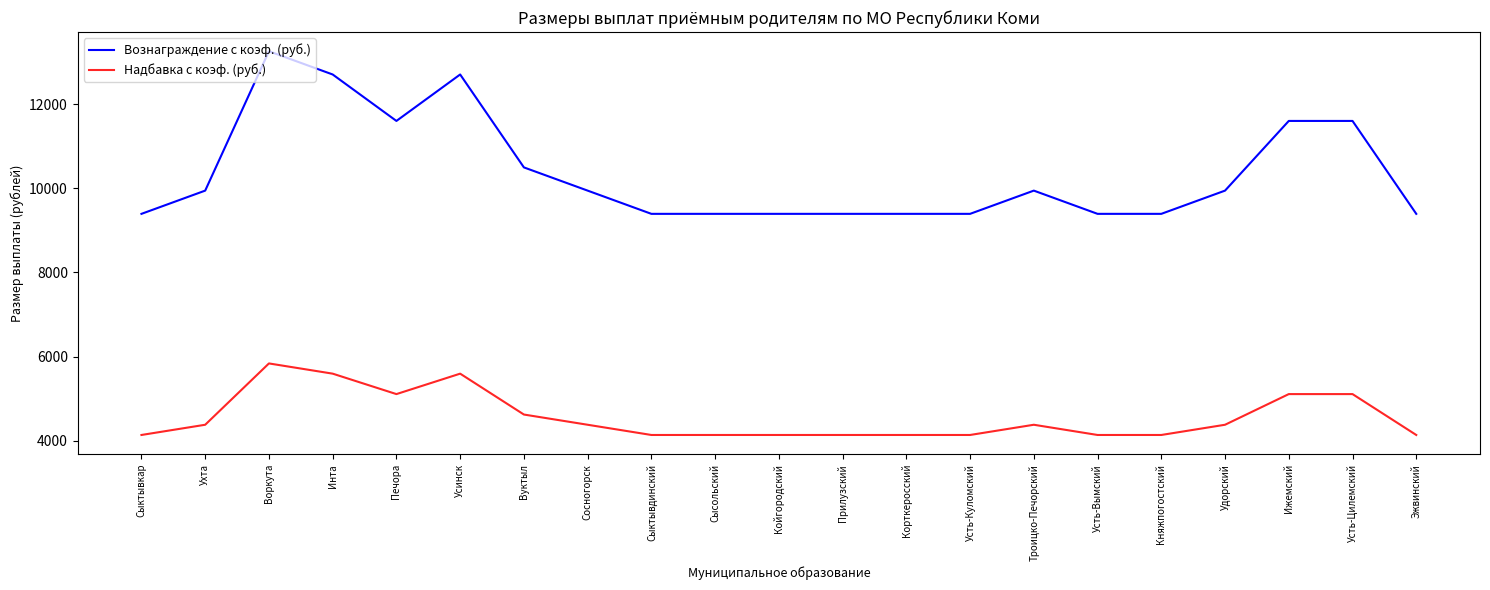

How many lines are shown in the chart?

2